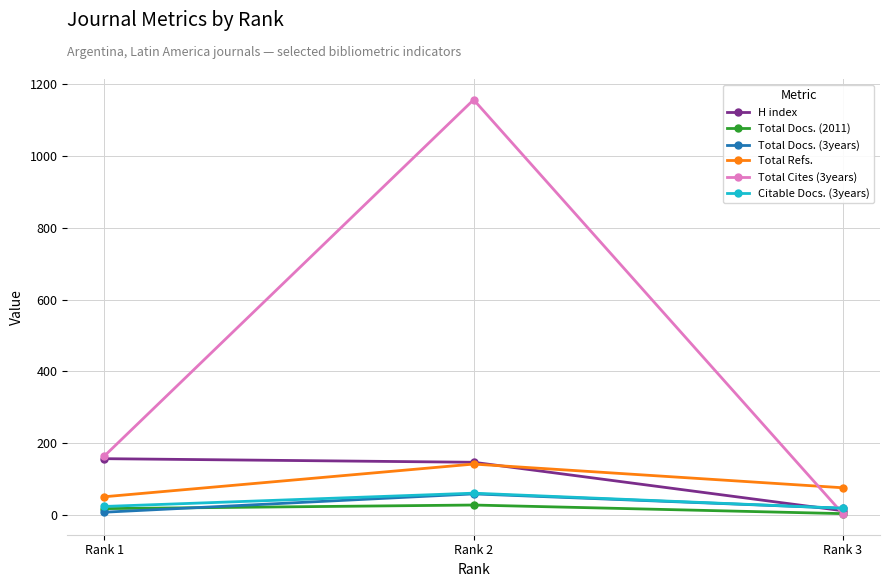

List the labels in order of Total Cites (3years) value, largest first.

Rank 2, Rank 1, Rank 3